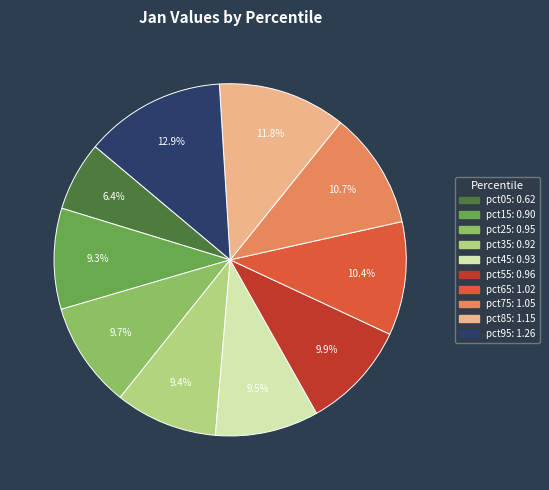

The pct55 slice represents 10% of the pie. True or false?

True